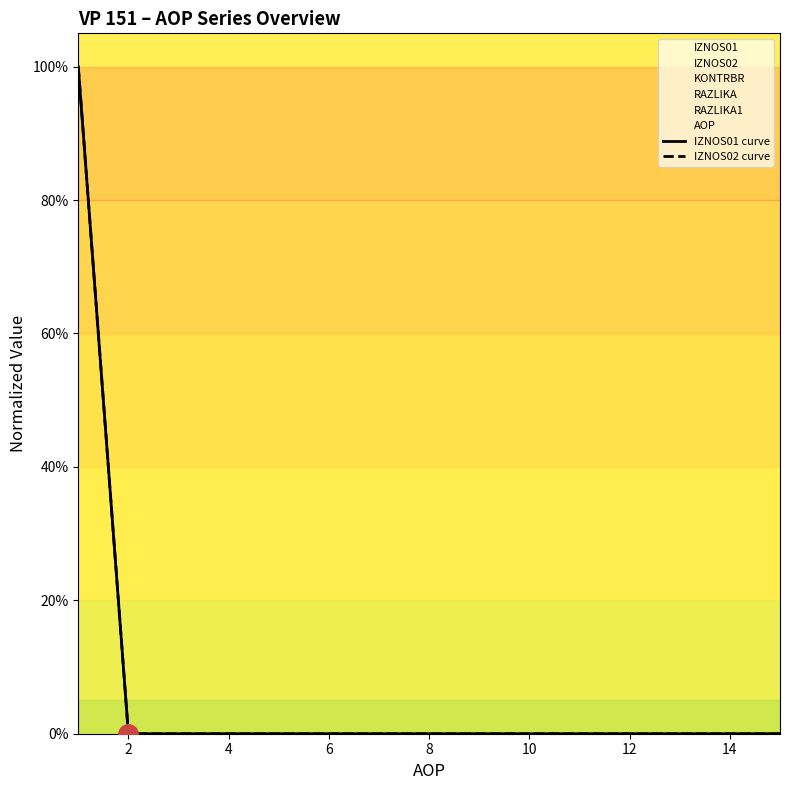

Which series has the largest total across all categories?

IZNOS01 curve